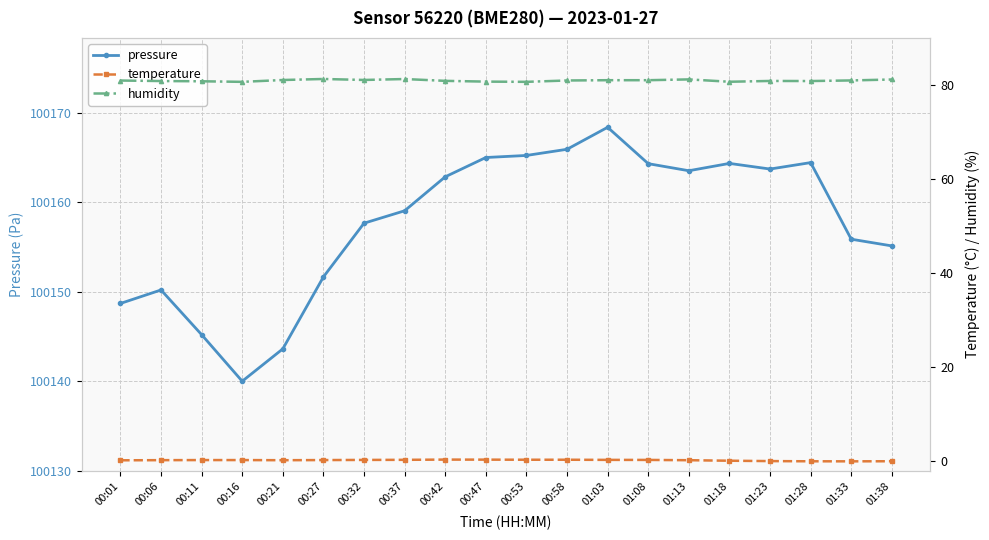

How many lines are shown in the chart?

3